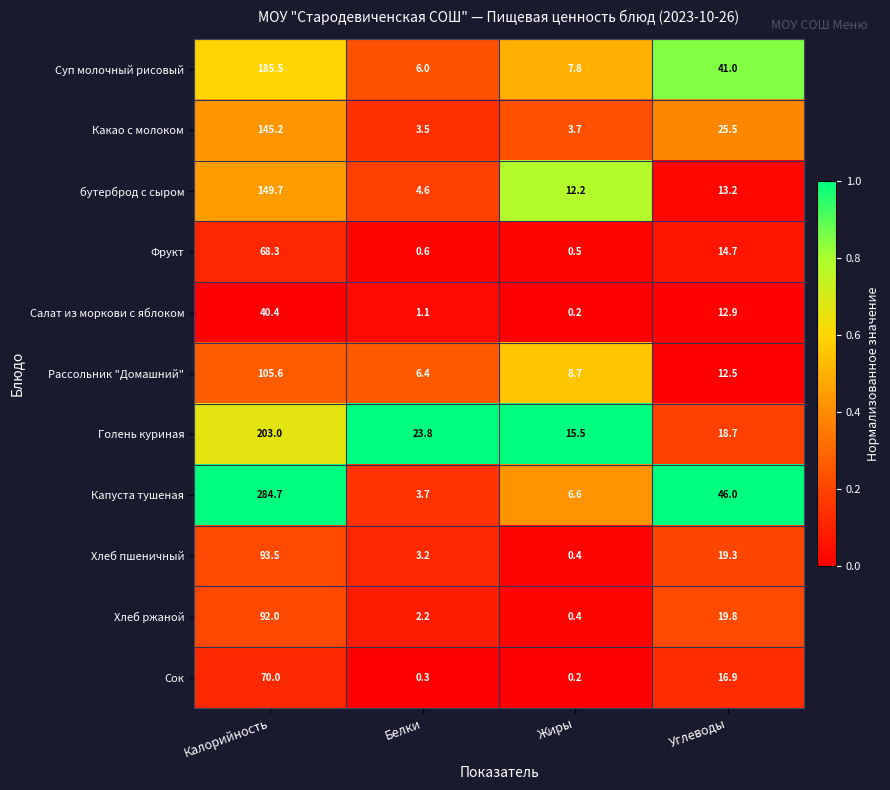

Is it true that Суп молочный рисовый equals 41.0 at Углеводы?

True